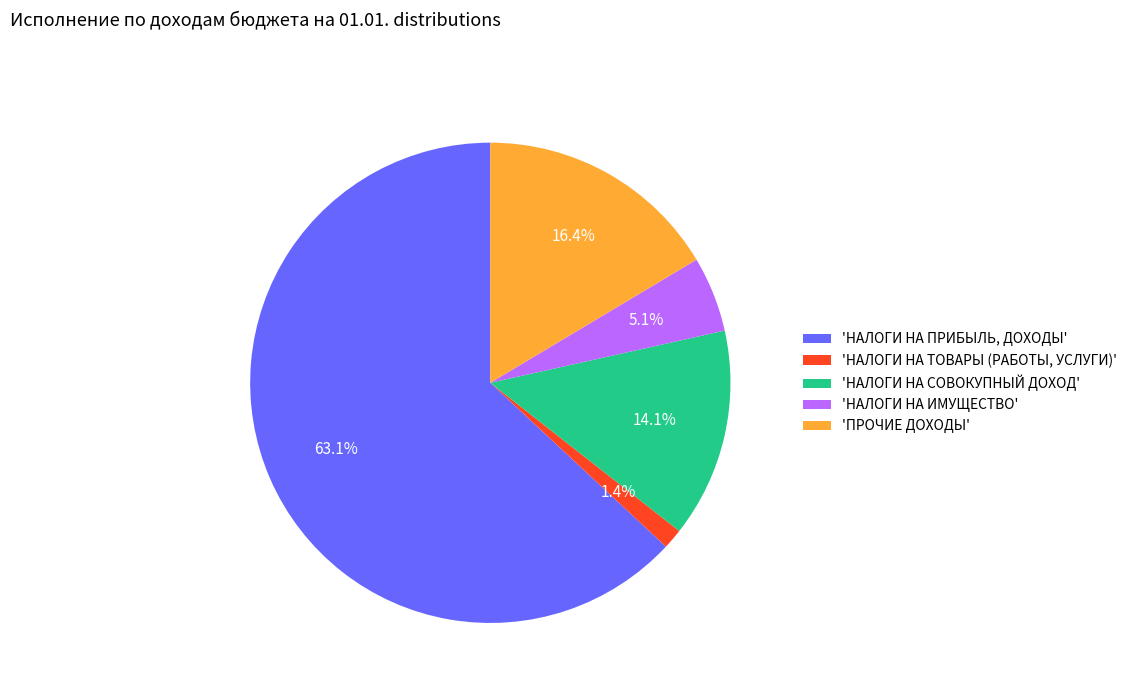

How many segments does this pie chart have?

5